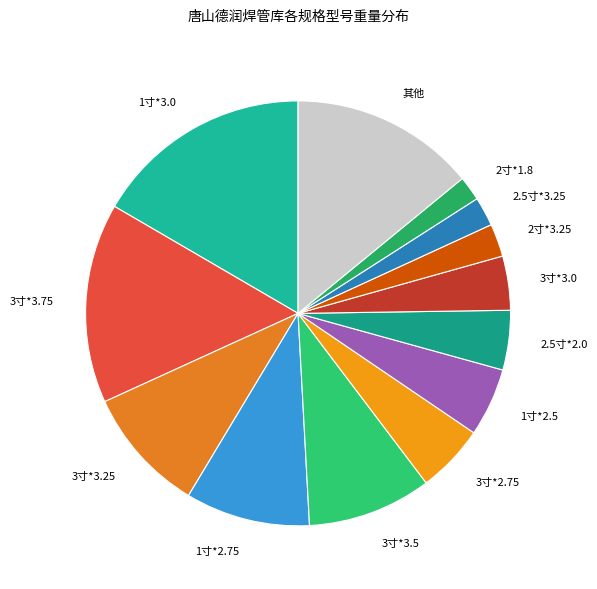

True or false: 1寸*2.75 accounts for 1% of the total.

False